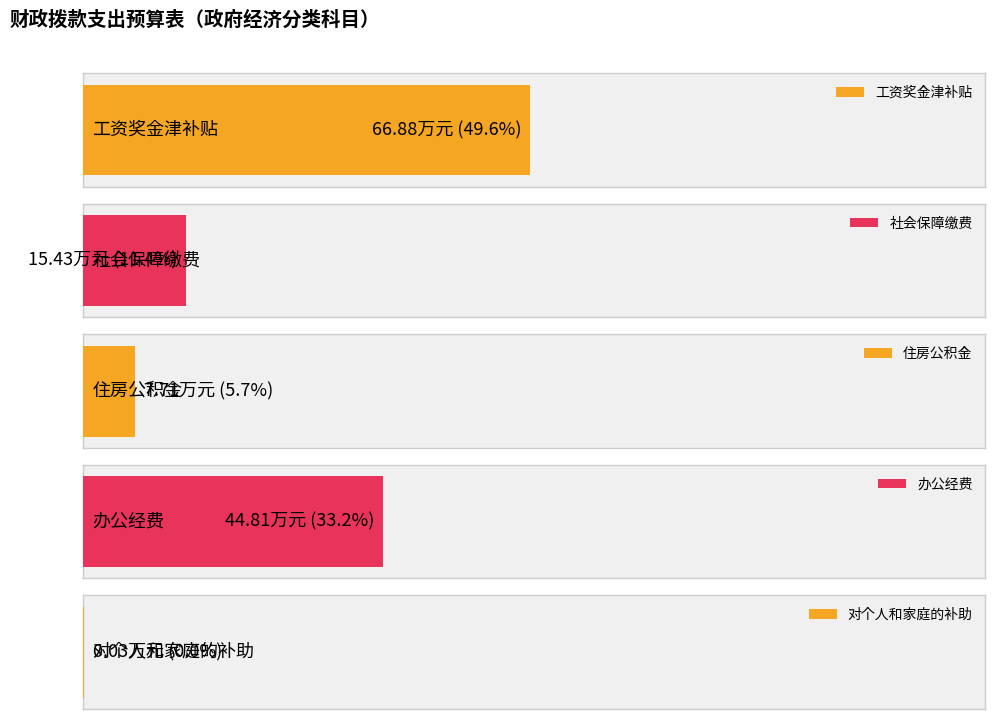

Which has a higher value, 办公经费 or 住房公积金?

办公经费